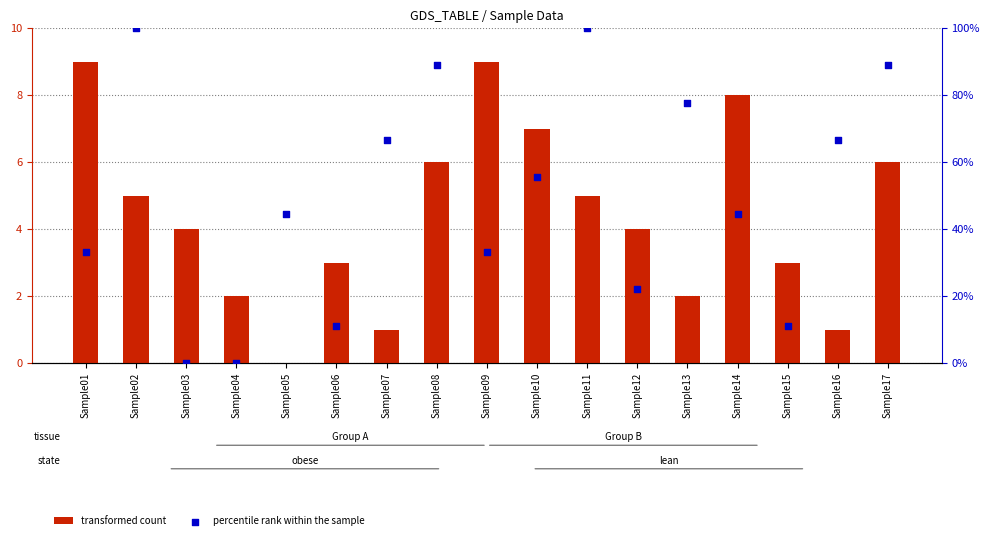

At which category is the sum across all series the highest?

Sample02